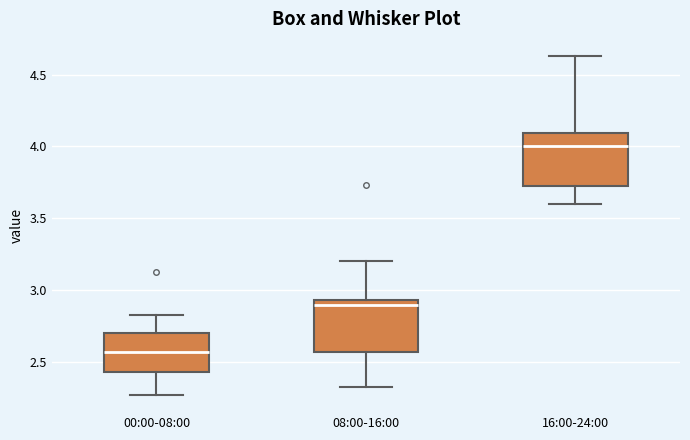

Reading left to right, transcribe this box plot: for each box, give where its median line is, the range the box spans, and where its two whiskers end, as read against the y-axis. The values are not printed on the chart, so give them approximately, as read against the axis.

00:00-08:00: median 2.55, box 2.45 to 2.70, whiskers 2.25 to 2.85
08:00-16:00: median 2.90, box 2.55 to 2.95, whiskers 2.35 to 3.20
16:00-24:00: median 4.00, box 3.75 to 4.10, whiskers 3.60 to 4.65